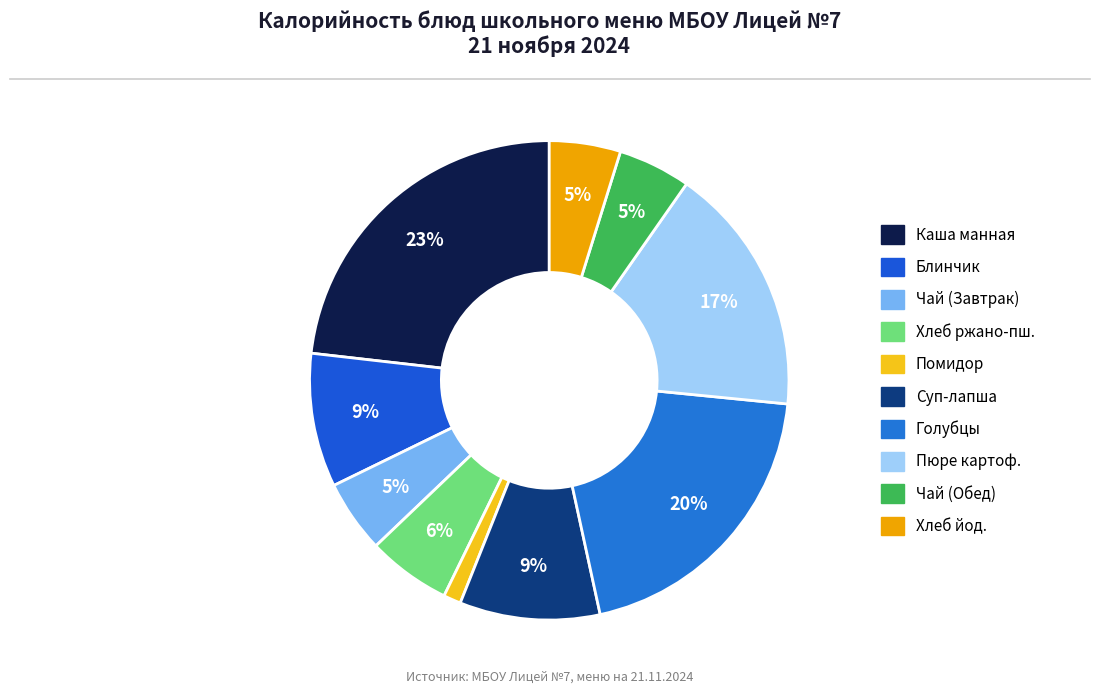

How many segments does this pie chart have?

10